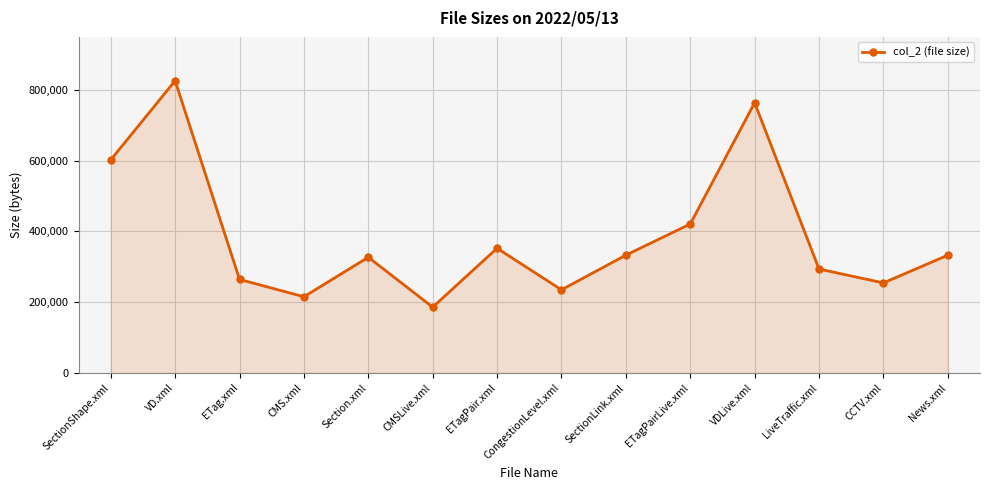

What is the label of the 12th point from the left?

LiveTraffic.xml